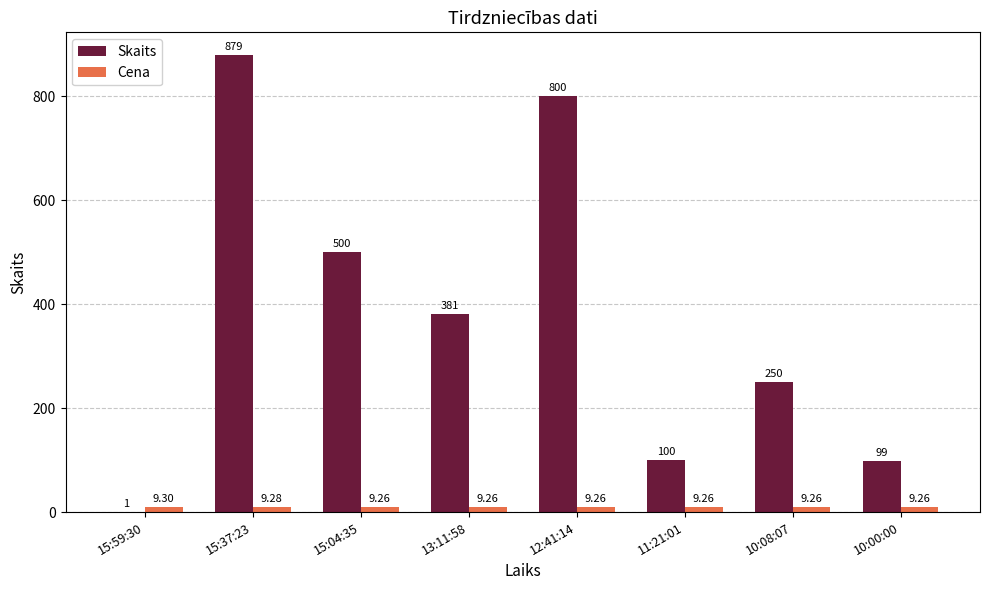

What is the highest value of the Skaits series?

879.0